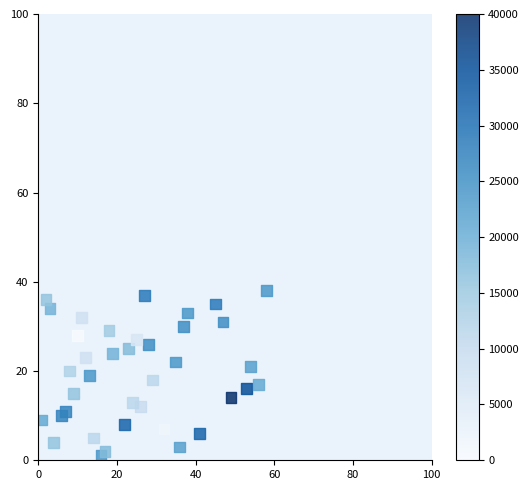

What is the range of Y values (max minus min)?

37